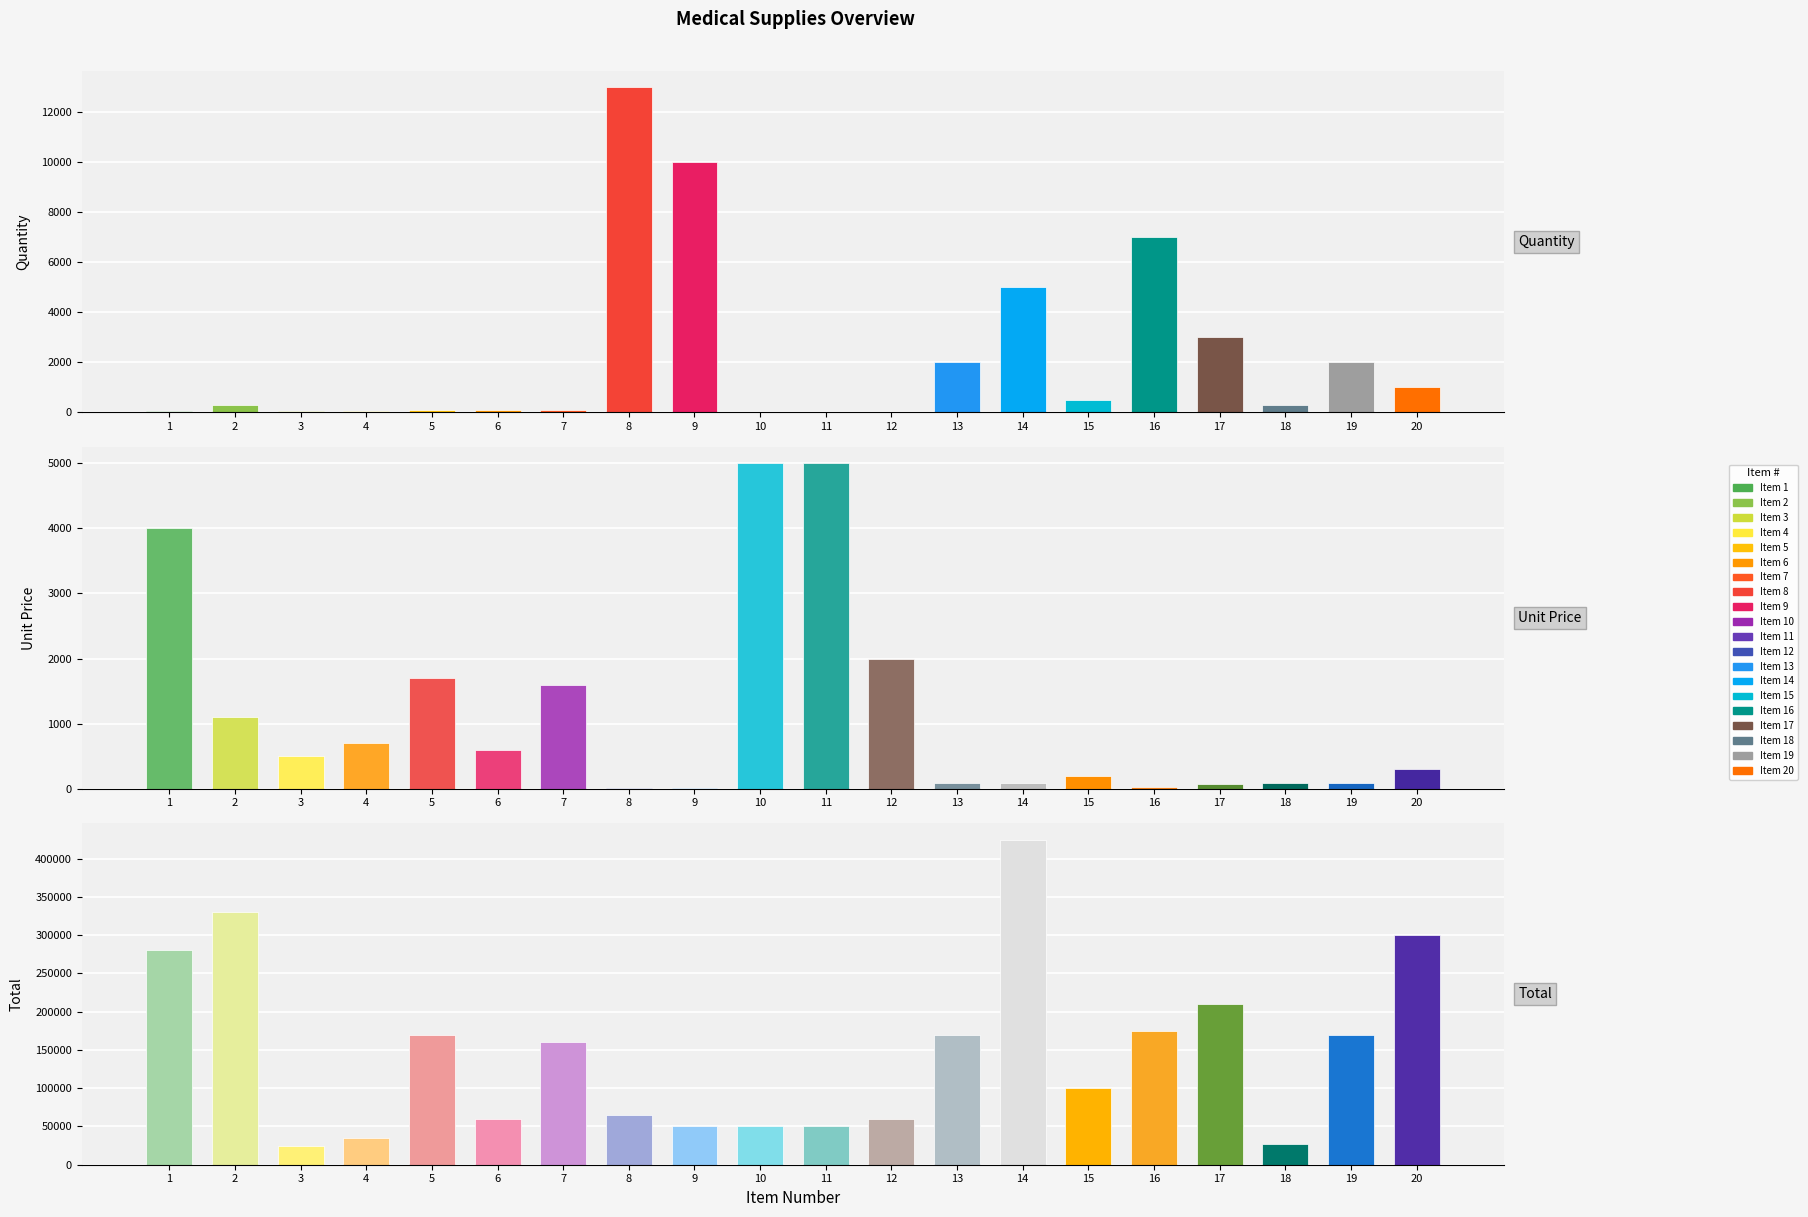

Rank the categories by Quantity value from lowest to highest.

10, 11, 12, 3, 4, 1, 5, 6, 7, 2, 18, 15, 20, 13, 19, 17, 14, 16, 9, 8